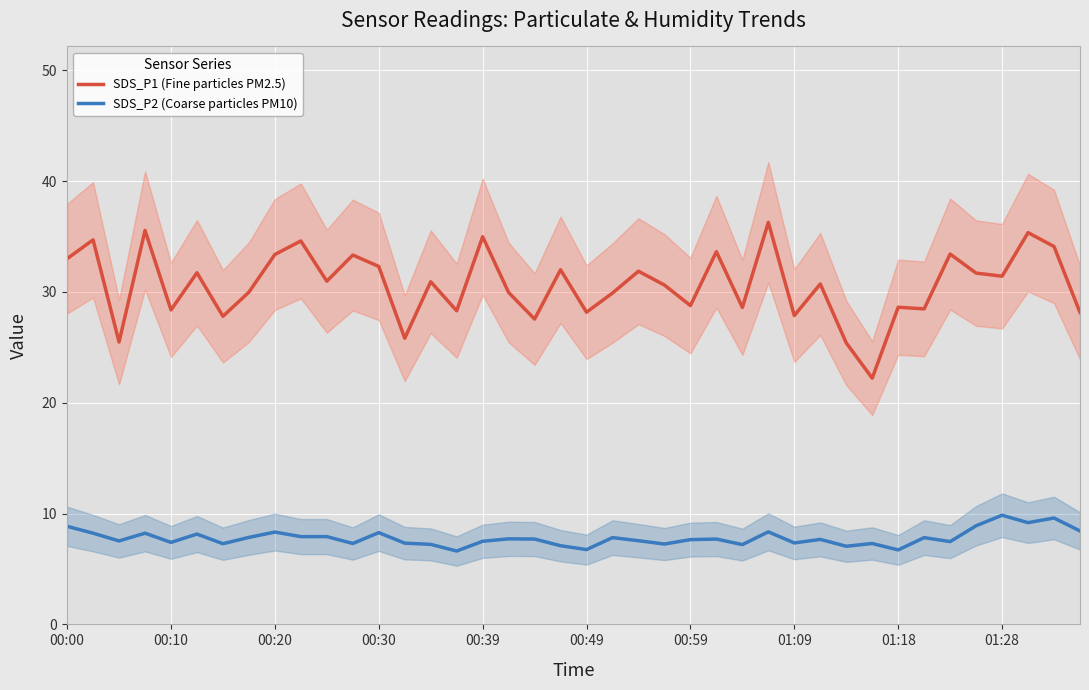

What position from the left is 19?

20